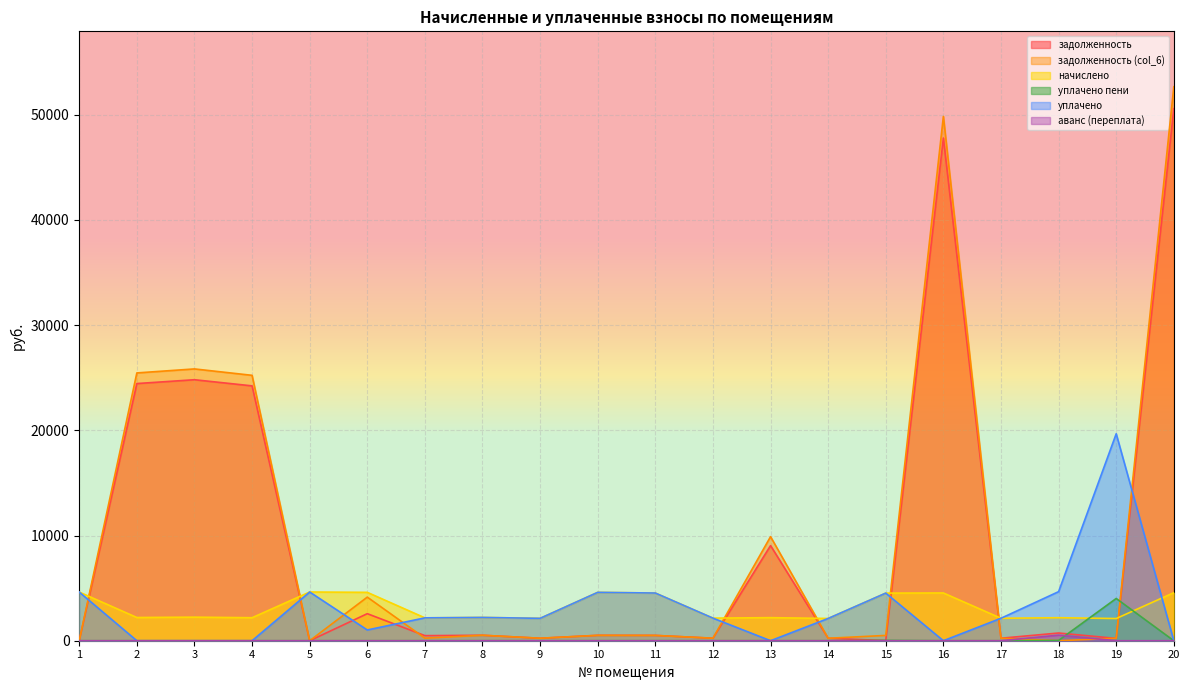

At which category is the sum across all series the highest?

20